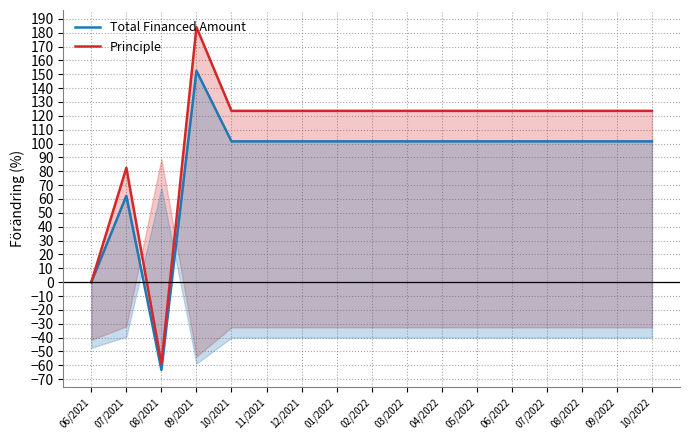

In Total Financed Amount, how many points are lower than both neighbors (excluding endpoints)?

1